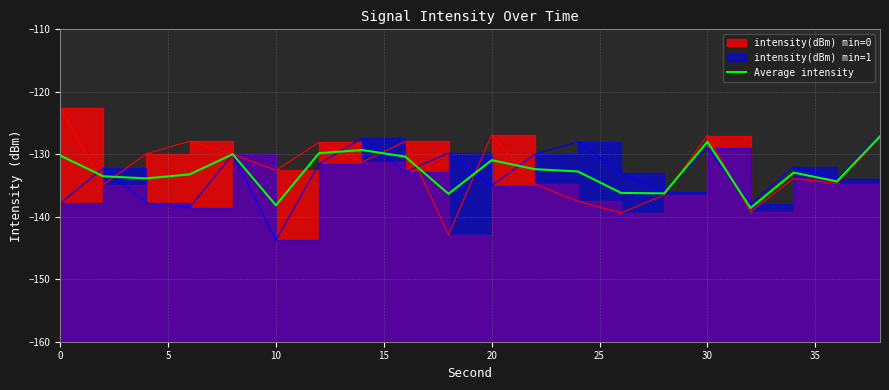

Is this an area chart (filled region under the line)?

No